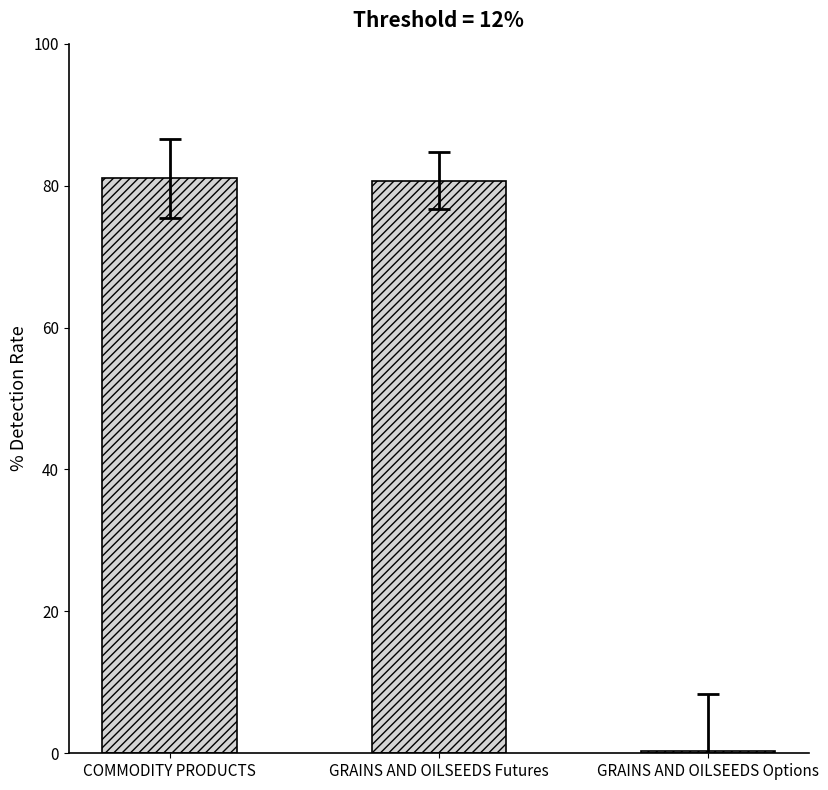

Which has a higher value, GRAINS AND OILSEEDS Options or GRAINS AND OILSEEDS Futures?

GRAINS AND OILSEEDS Futures